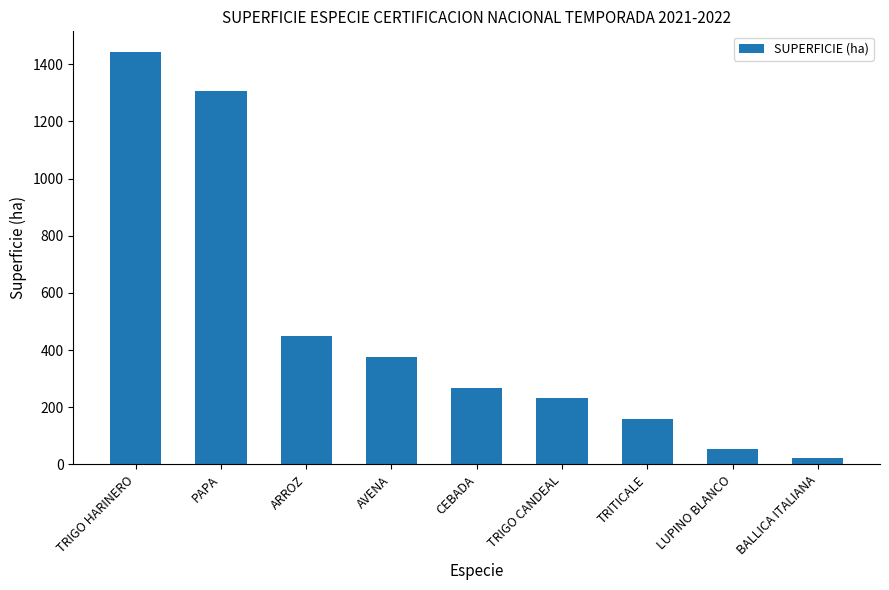

Where does the data first go above 267?

TRIGO HARINERO